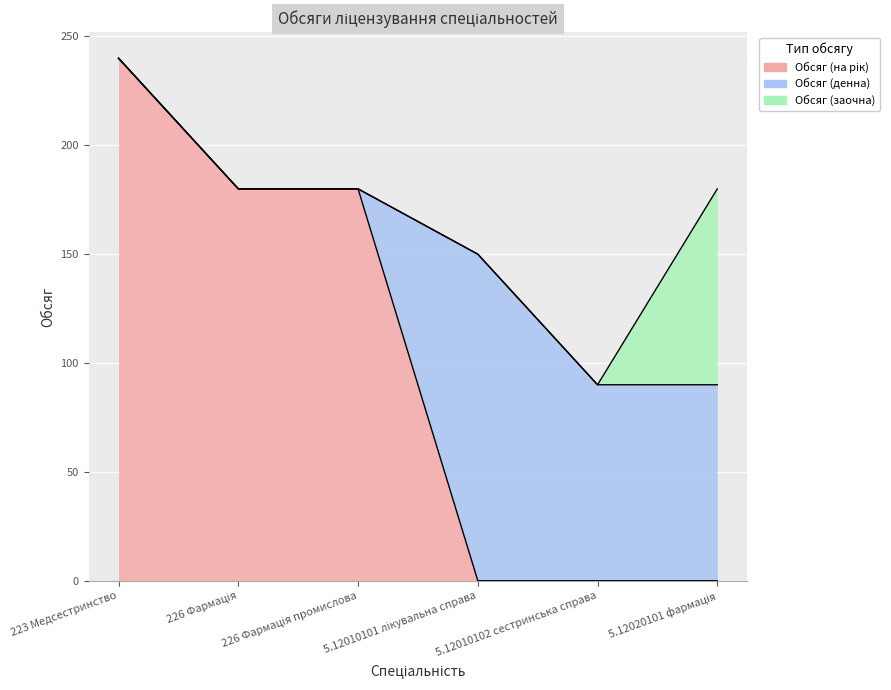

What is the highest value of the Обсяг (заочна) series?

90